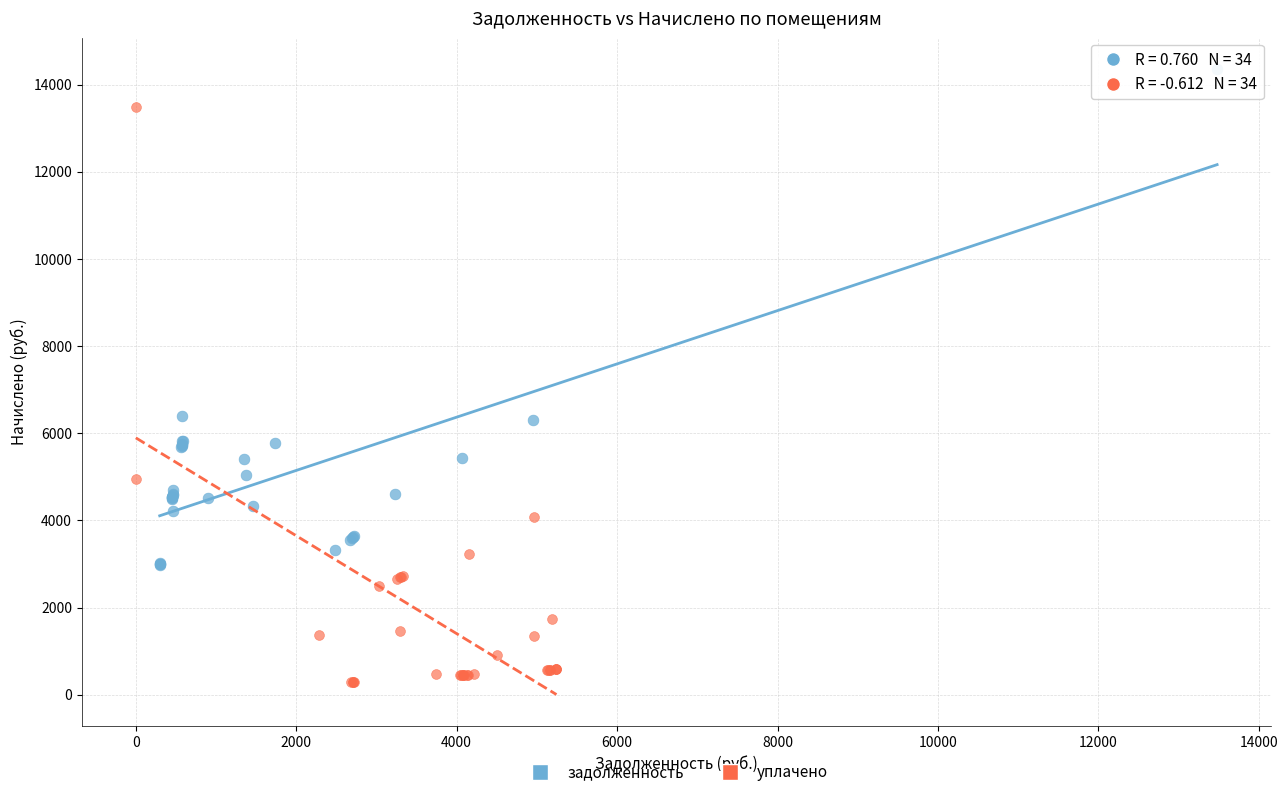

Which series reaches the maximum Y coordinate?

задолженность